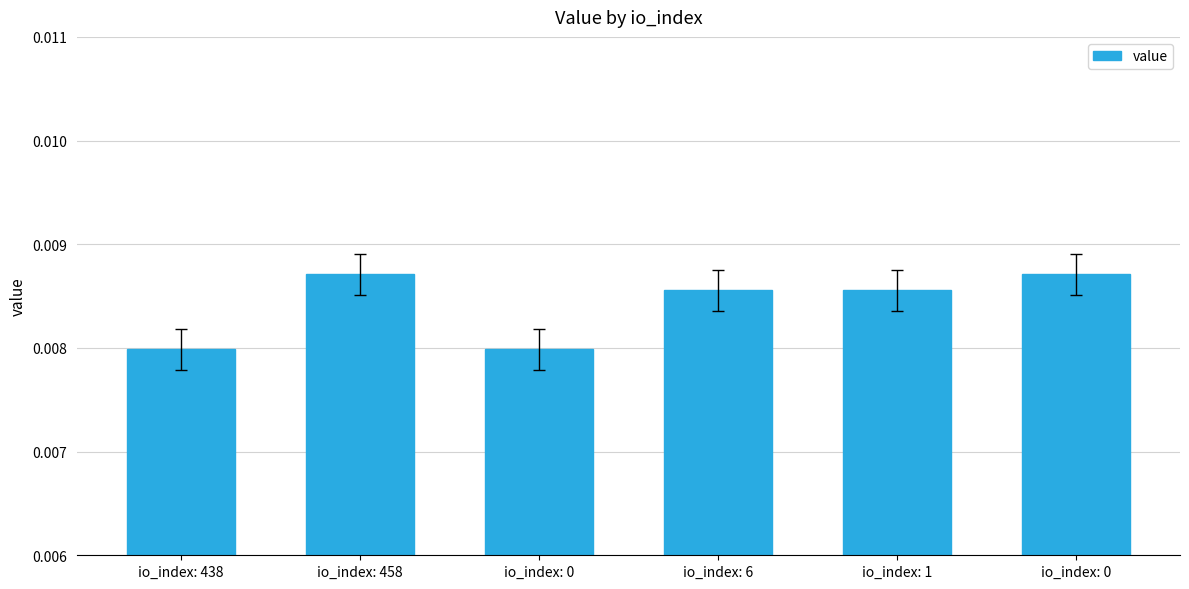

Count the number of data series in this chart.

1